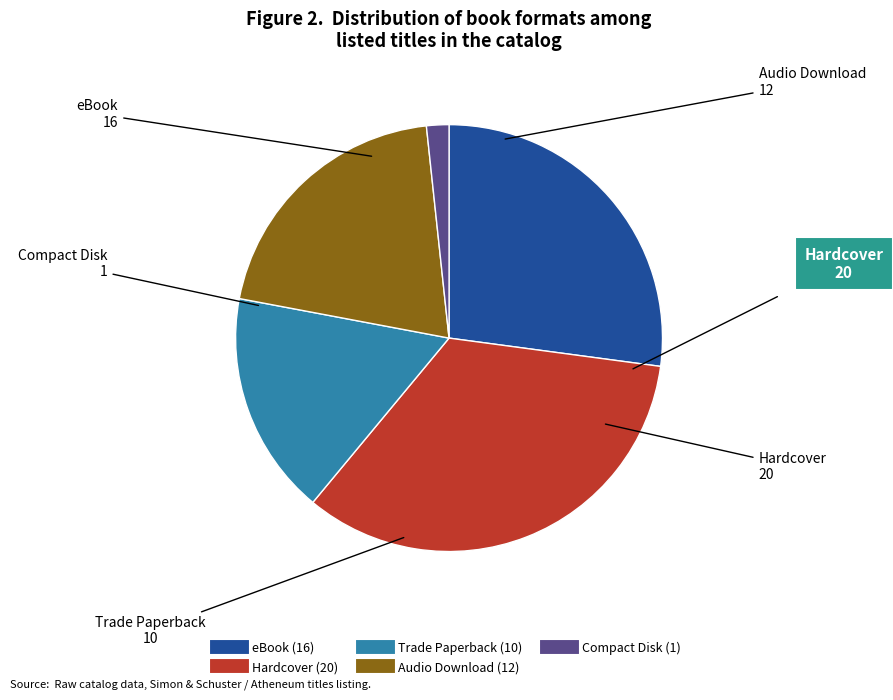

Which category has the smallest portion of the pie?

Compact Disk